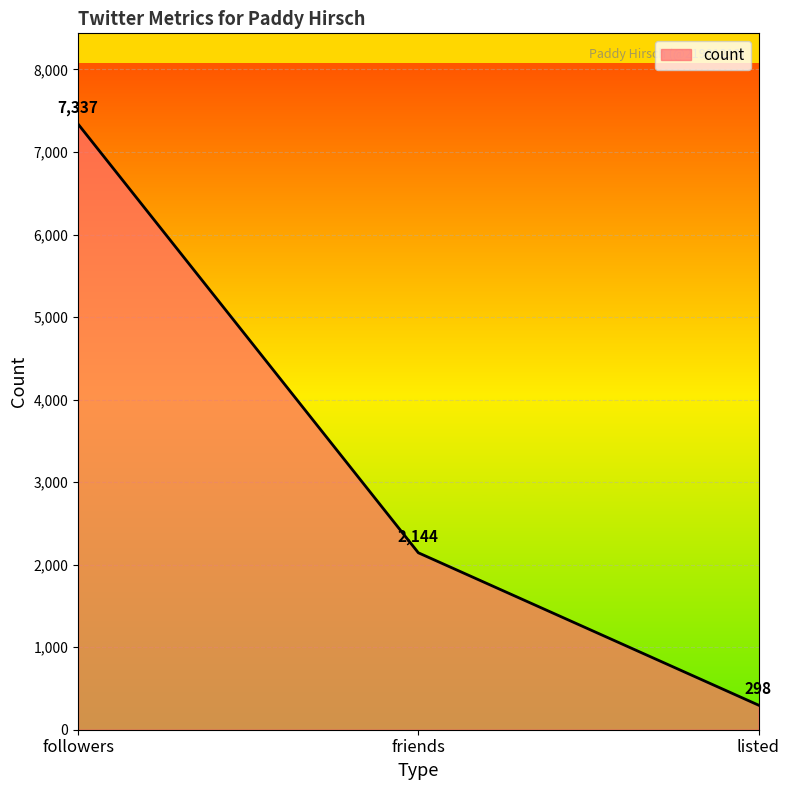

What is the ratio of the value at listed to the value at friends?

0.1